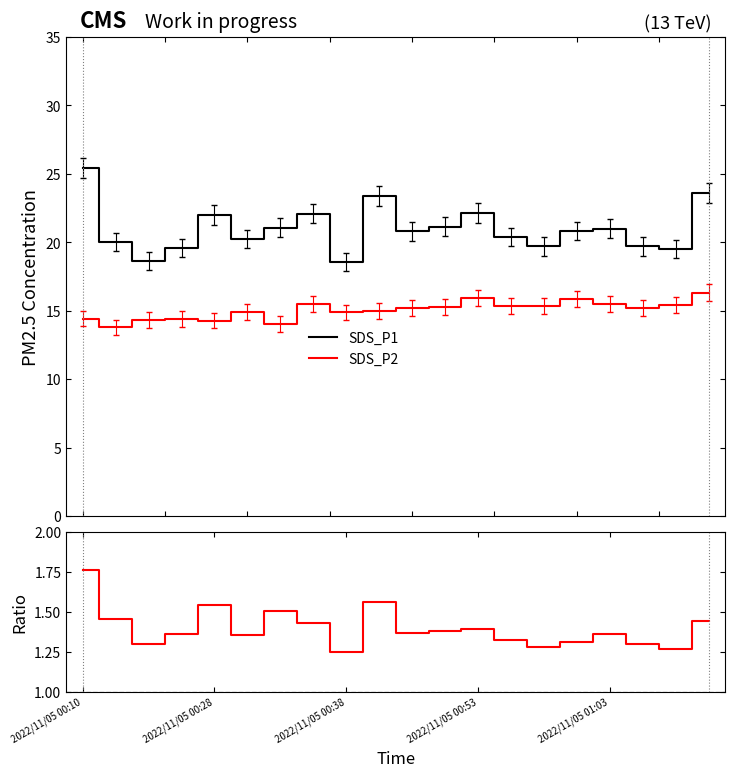

The value of SDS_P1 at 19 is 33.3. True or false?

False